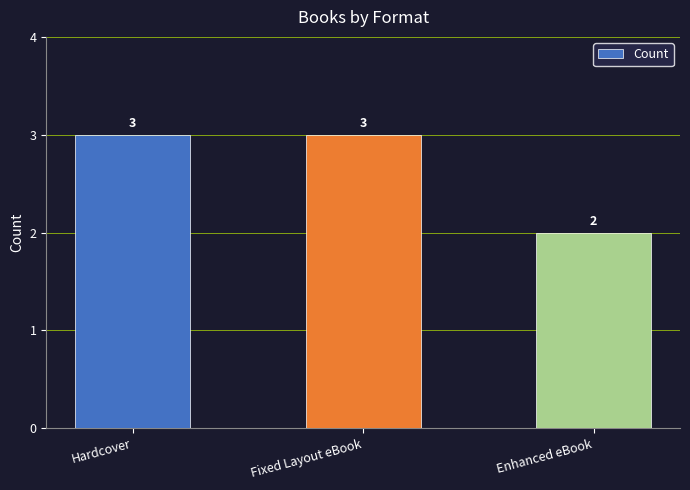

Read the value at Fixed Layout eBook.

3